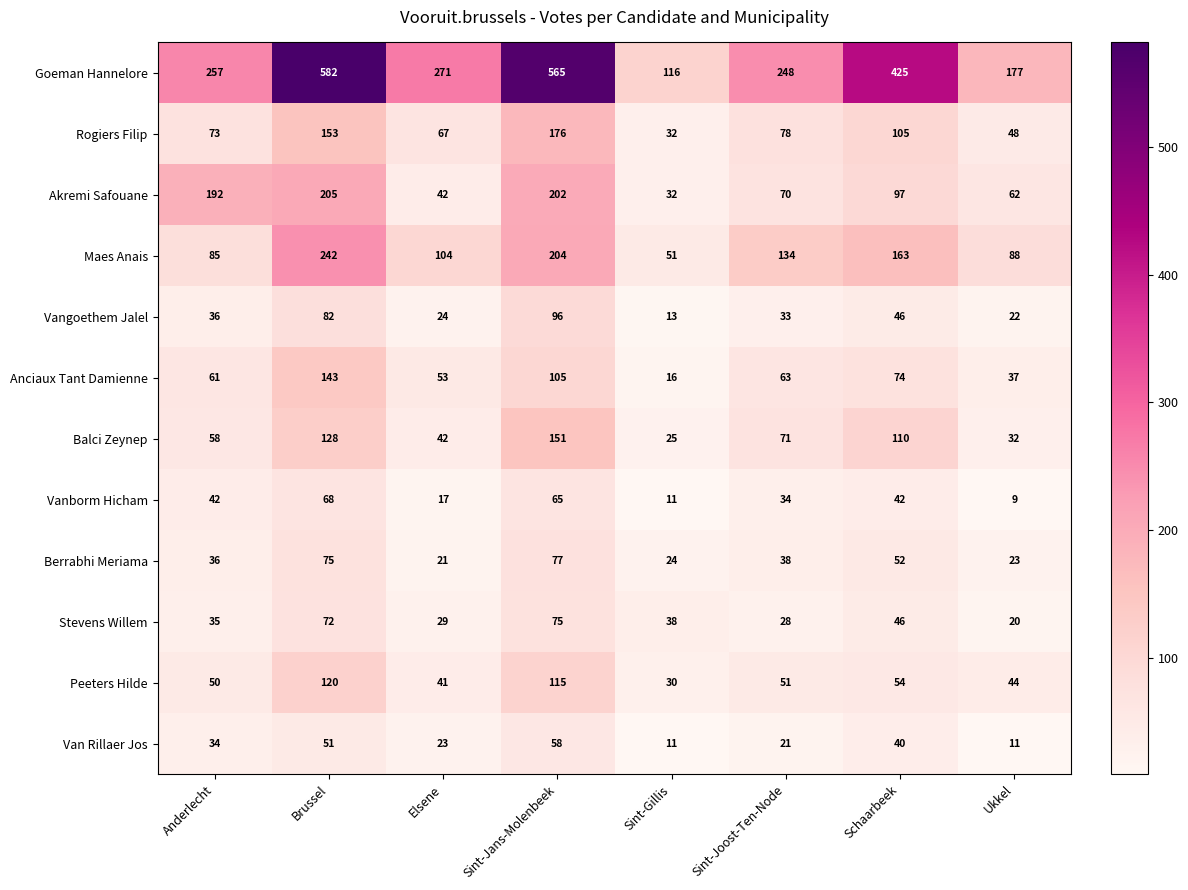

Rank the series at Brussel from lowest to highest value.

Van Rillaer Jos, Vanborm Hicham, Stevens Willem, Berrabhi Meriama, Vangoethem Jalel, Peeters Hilde, Balci Zeynep, Anciaux Tant Damienne, Rogiers Filip, Akremi Safouane, Maes Anais, Goeman Hannelore